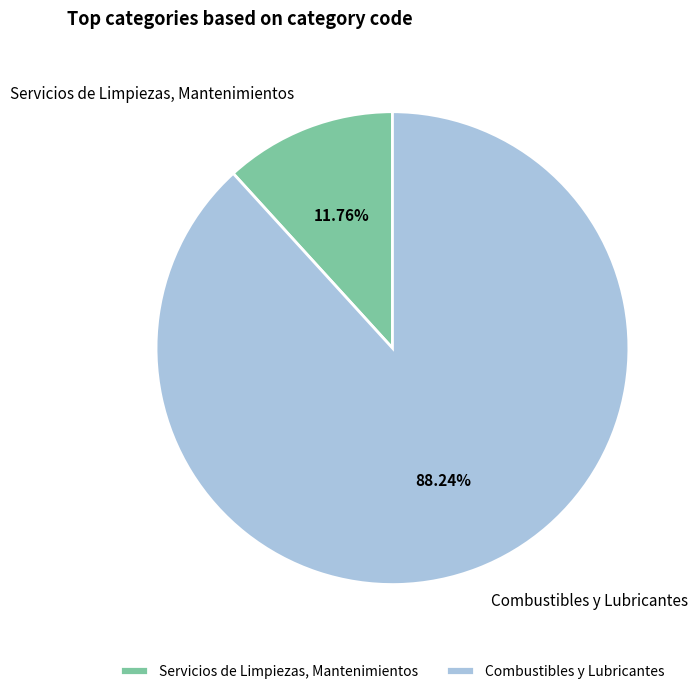

What is the smallest slice in the pie chart?

Servicios de Limpiezas, Mantenimientos